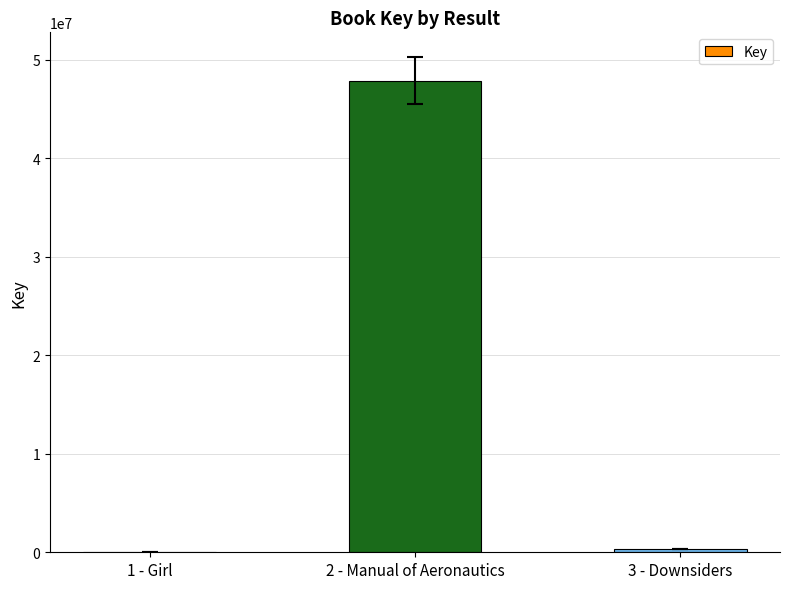

What is the sum of all values?

48202072